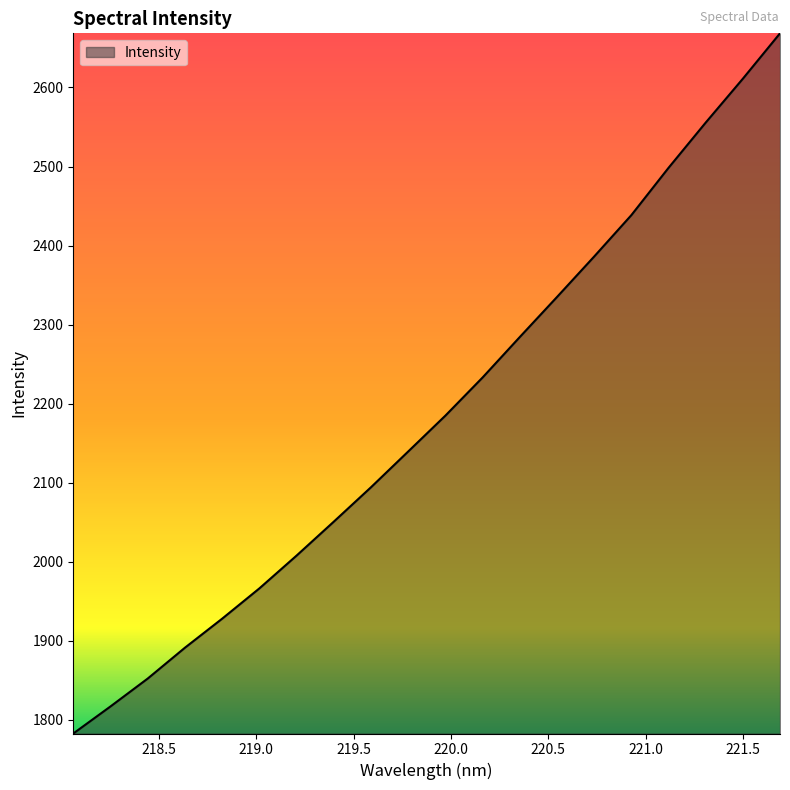

How many lines are shown in the chart?

1